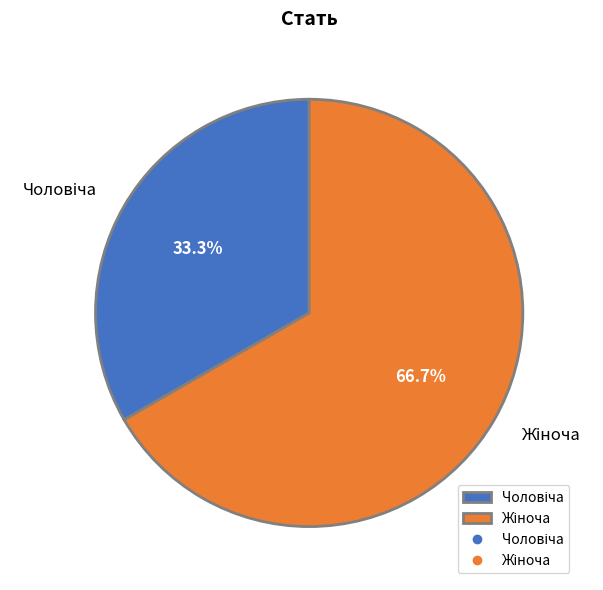

Approximately how many times larger is the value at Чоловіча compared to Жіноча?

0.5